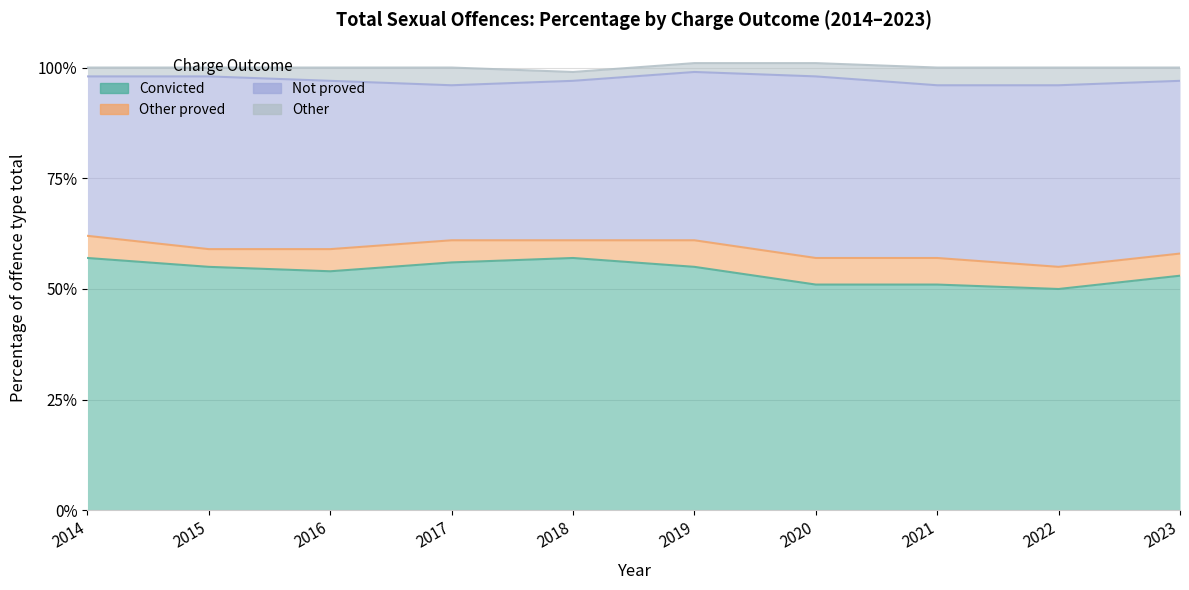

What is the spread (max minus min) of values at 2018?

0.5